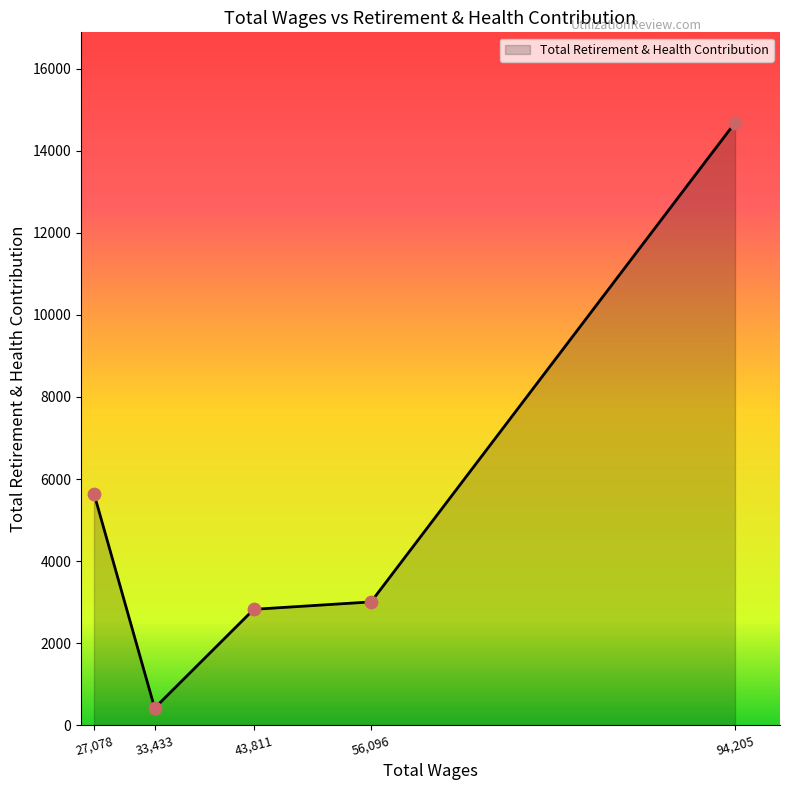

Which has a higher value, 43,811 or 33,433?

43,811